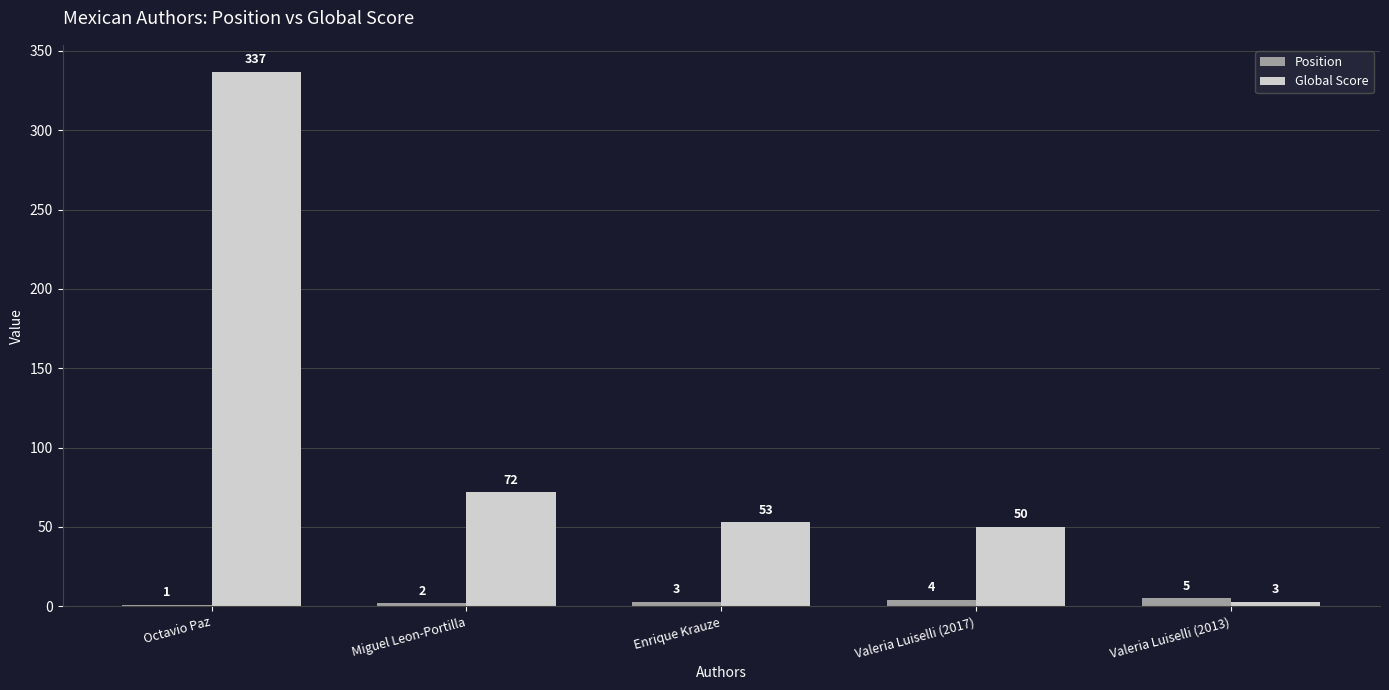

What is the sum of all Position values?

15